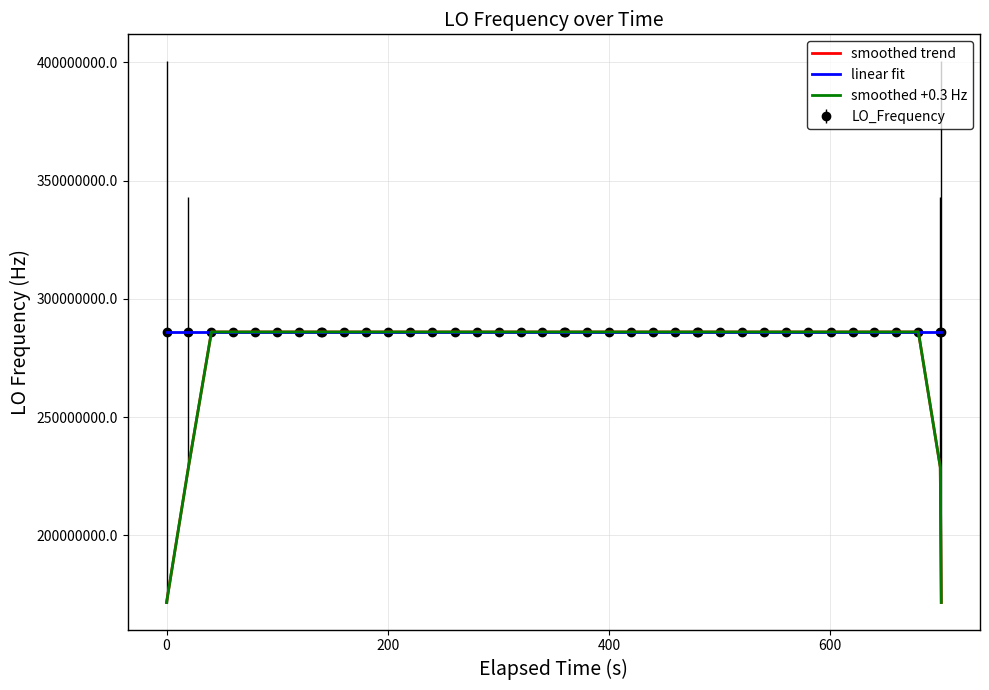

What is the greatest value displayed?

286047004.3